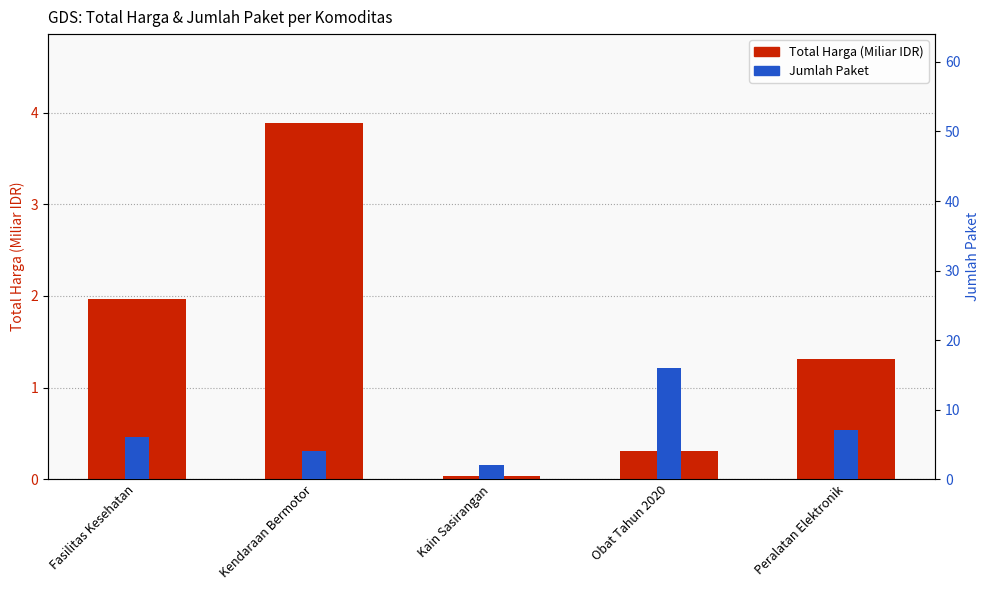

What is the value of the Jumlah Paket bar at the 5th from the left?

7.0